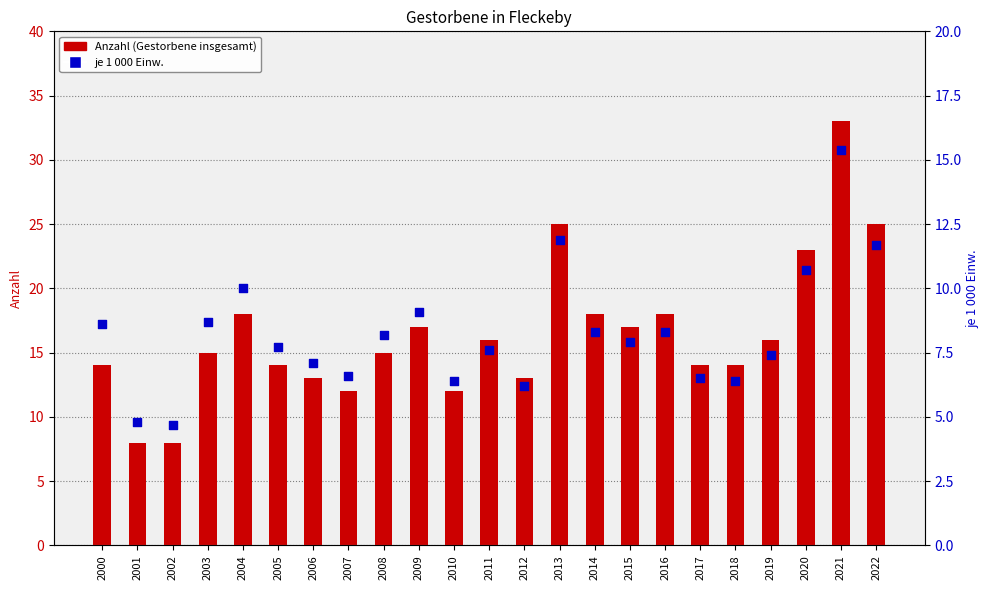

What are all the series names shown in the legend?

Anzahl (Gestorbene insgesamt), je 1 000 Einw.